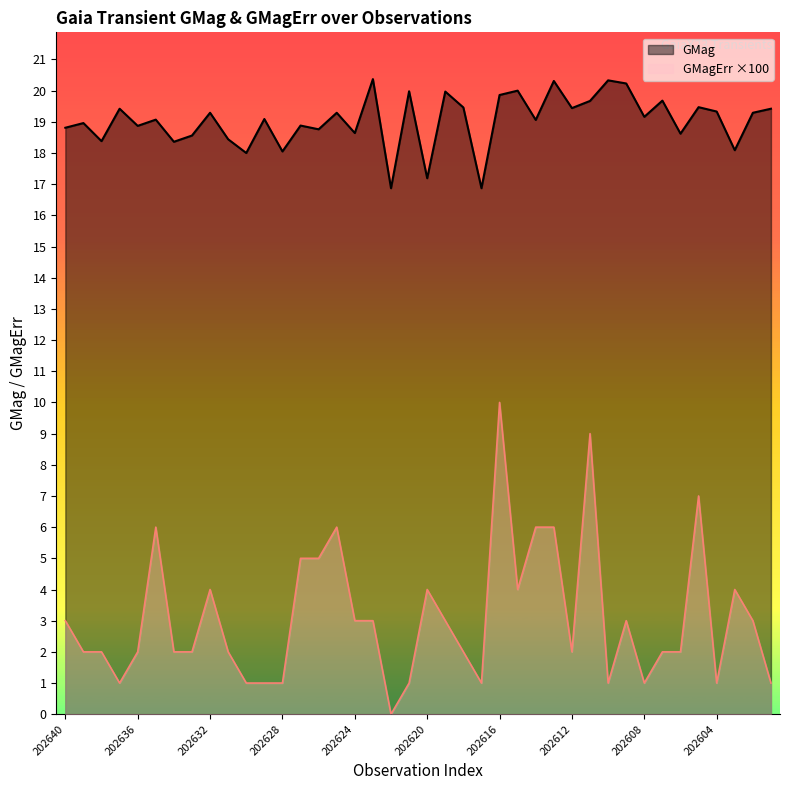

The GMag series shows 19.5 at 22. True or false?

True